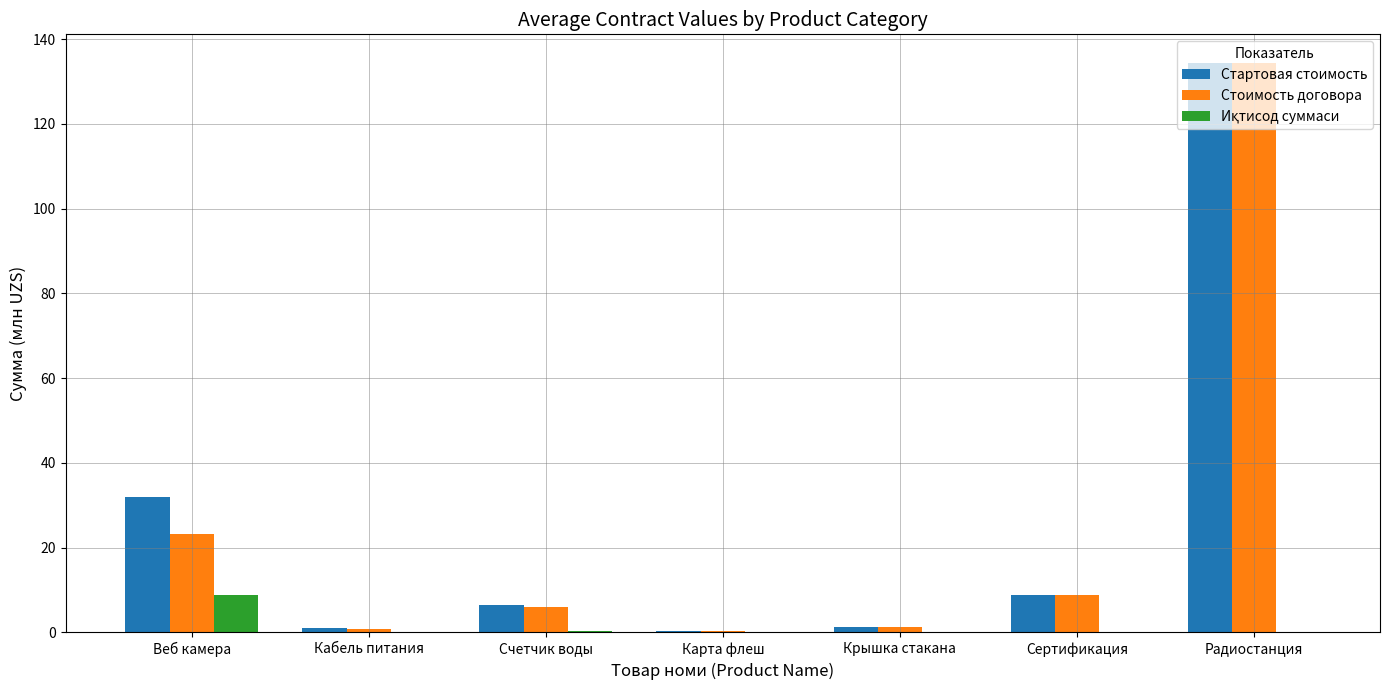

How many series are shown in this chart?

3